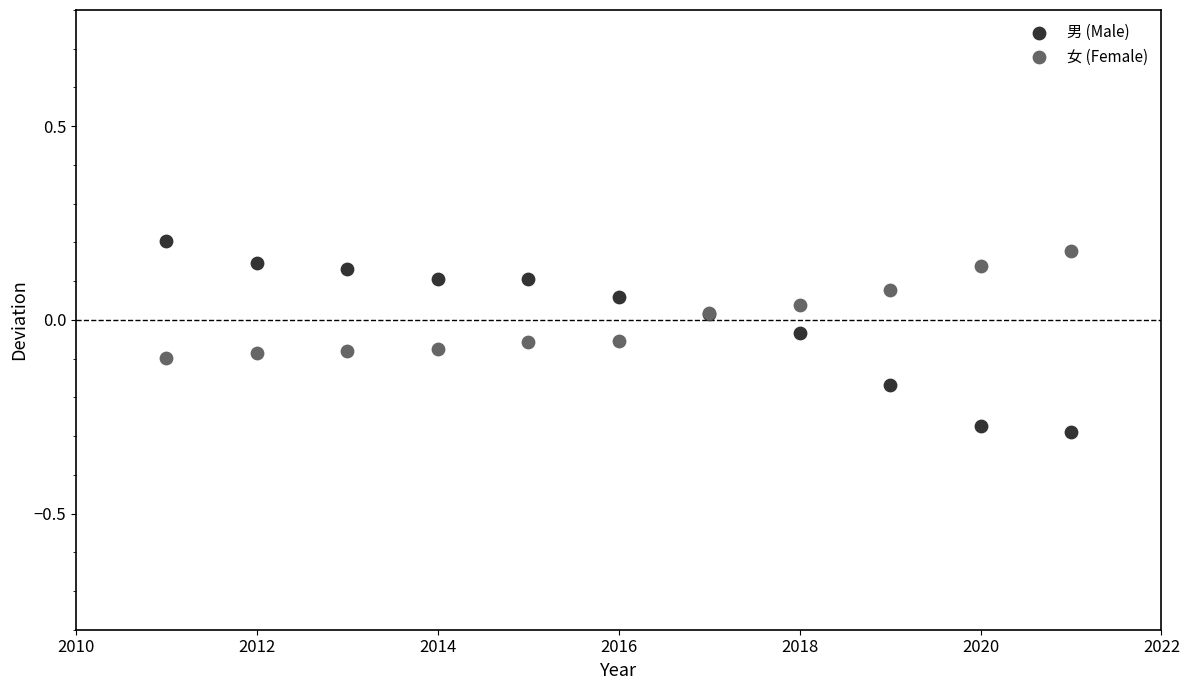

Which series contains the highest Y value?

男 (Male)